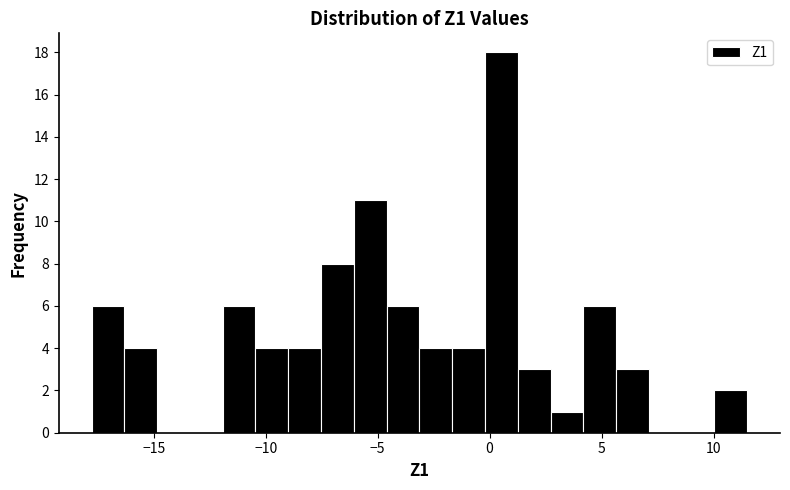

Read against the x-axis, roughly where is the centre of the tallest bar?

0.5